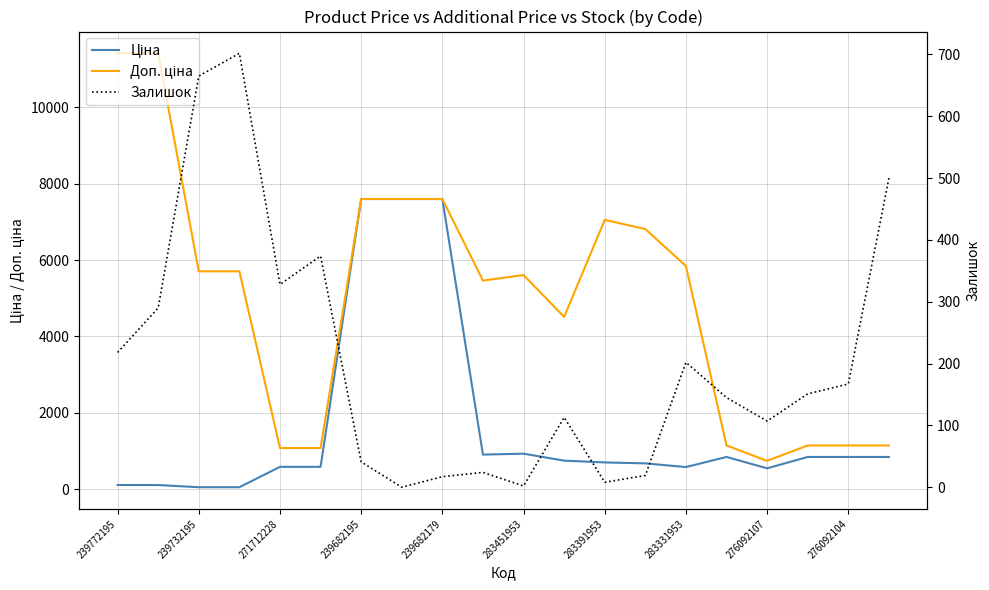

True or false: Ціна and Доп. ціна intersect in this chart.

False